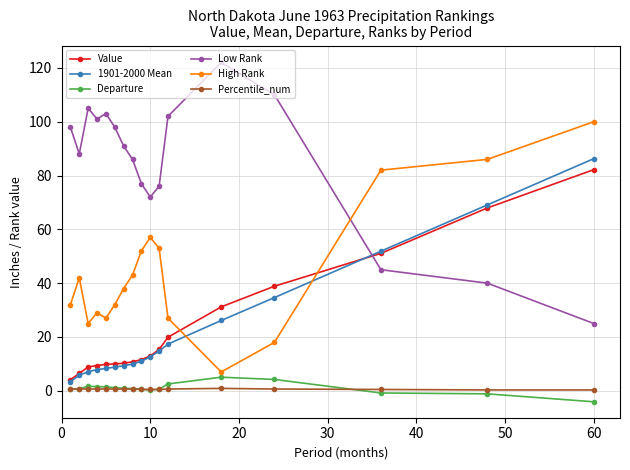

How many times do Value and High Rank cross each other?

2